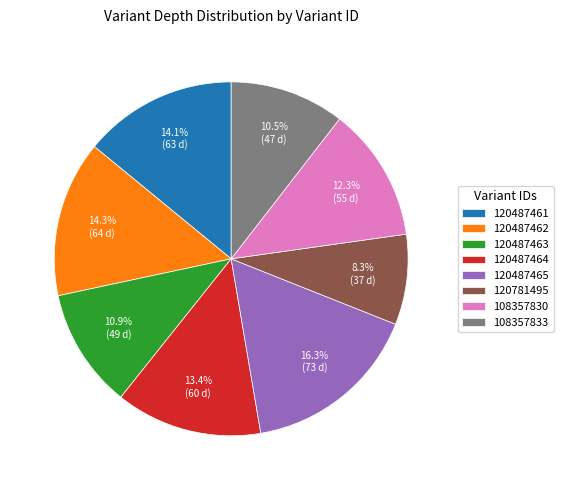

What is the ratio of the value at 120781495 to the value at 108357833?

0.8